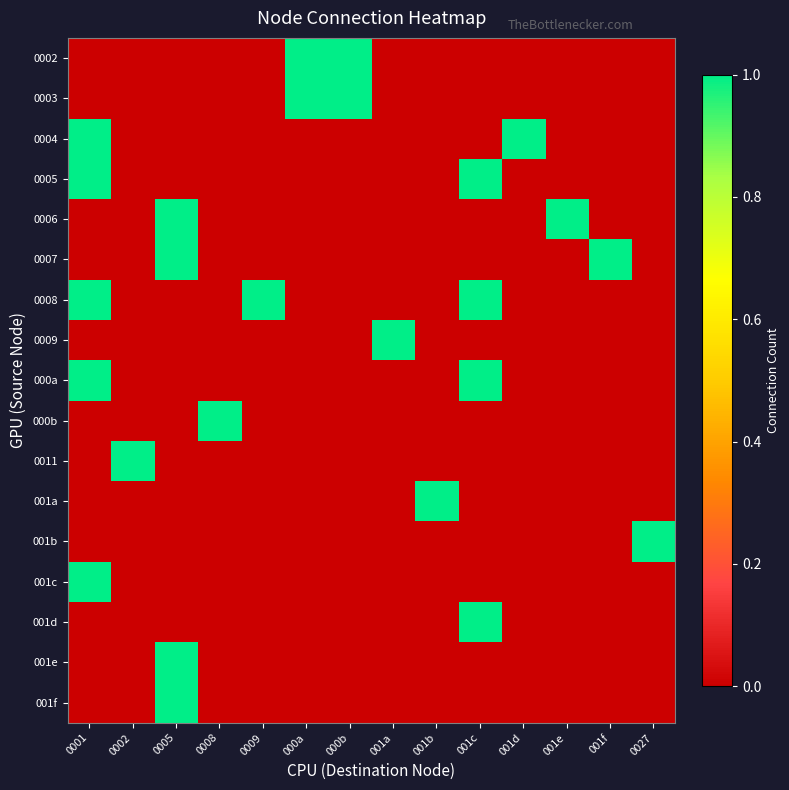

Rank the series at 001e from lowest to highest value.

0002, 0003, 0004, 0005, 0007, 0008, 0009, 000a, 000b, 0011, 001a, 001b, 001c, 001d, 001e, 001f, 0006